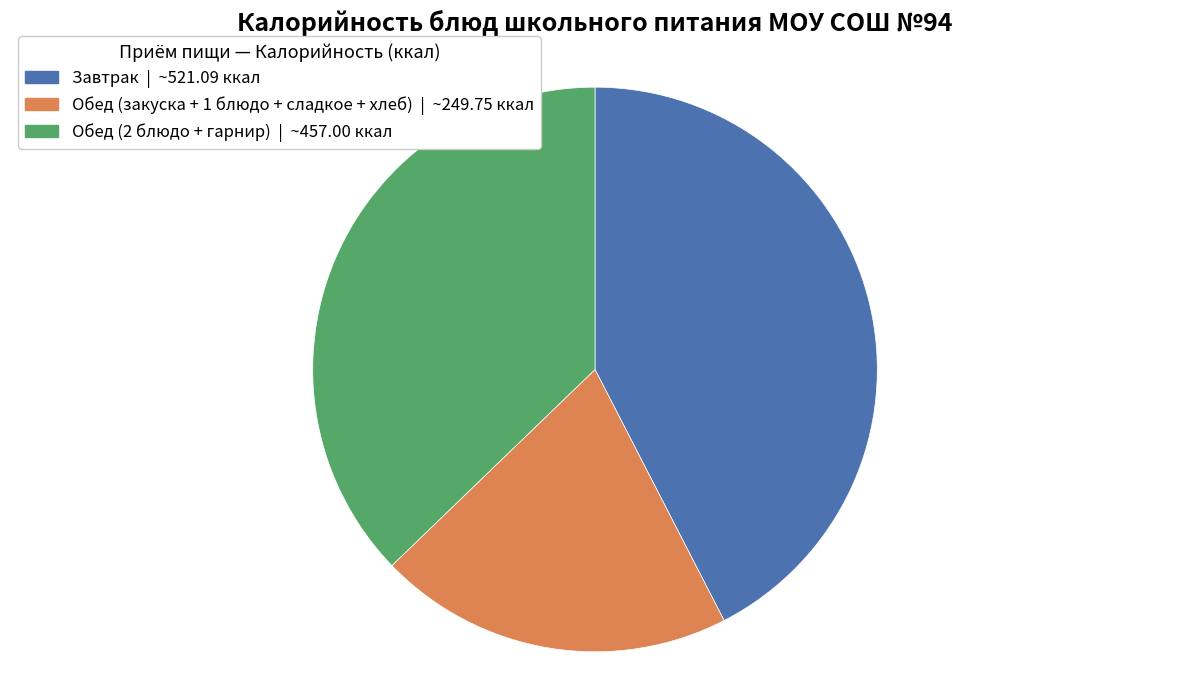

How many slices are in this pie chart?

3